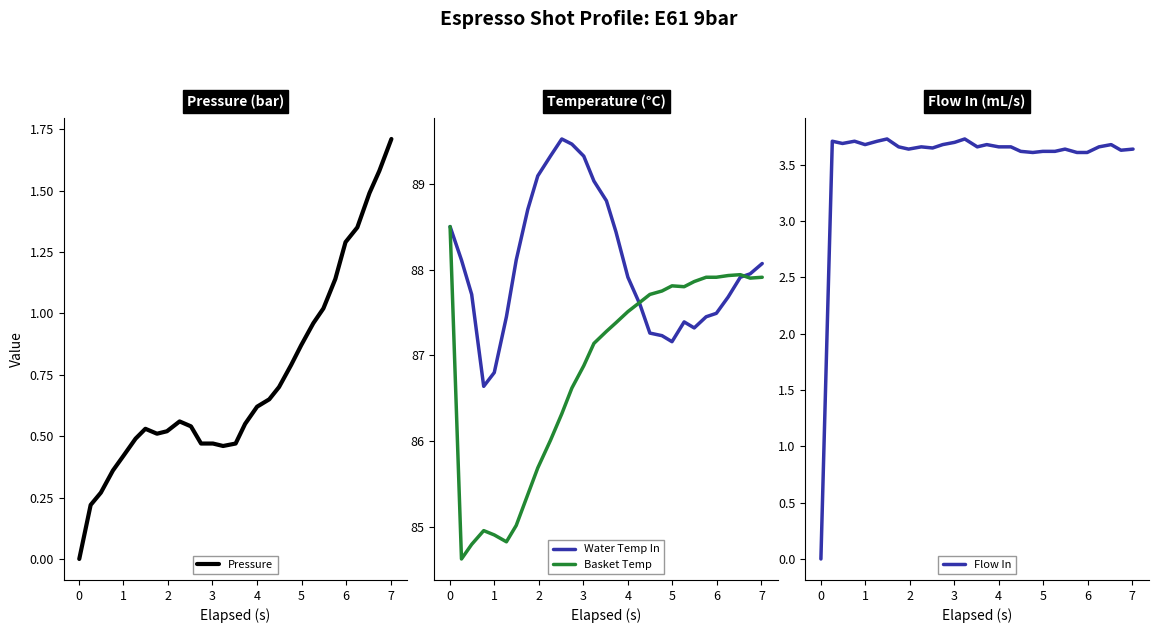

What is the lowest value of the Basket Temp series?

84.6